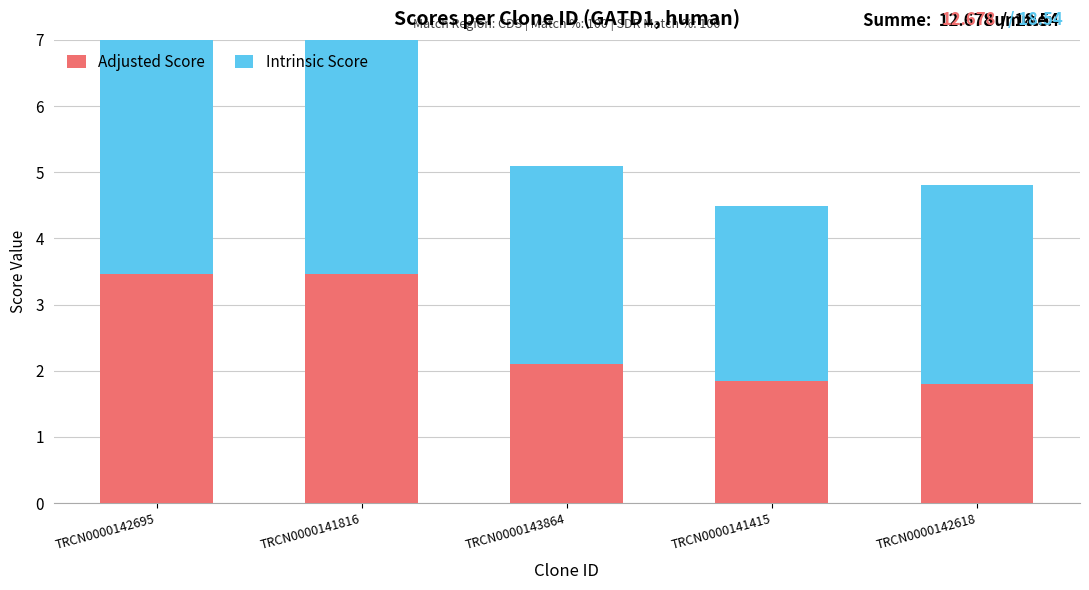

Reading left to right, transcribe all the data shown in this chart.

Adjusted Score: 3.5	3.5	2.1	1.8	1.8
Intrinsic Score: 4.9	4.9	3.0	2.6	3.0